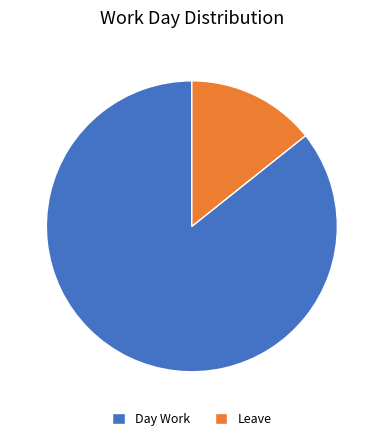

Is Leave the majority of the pie?

No